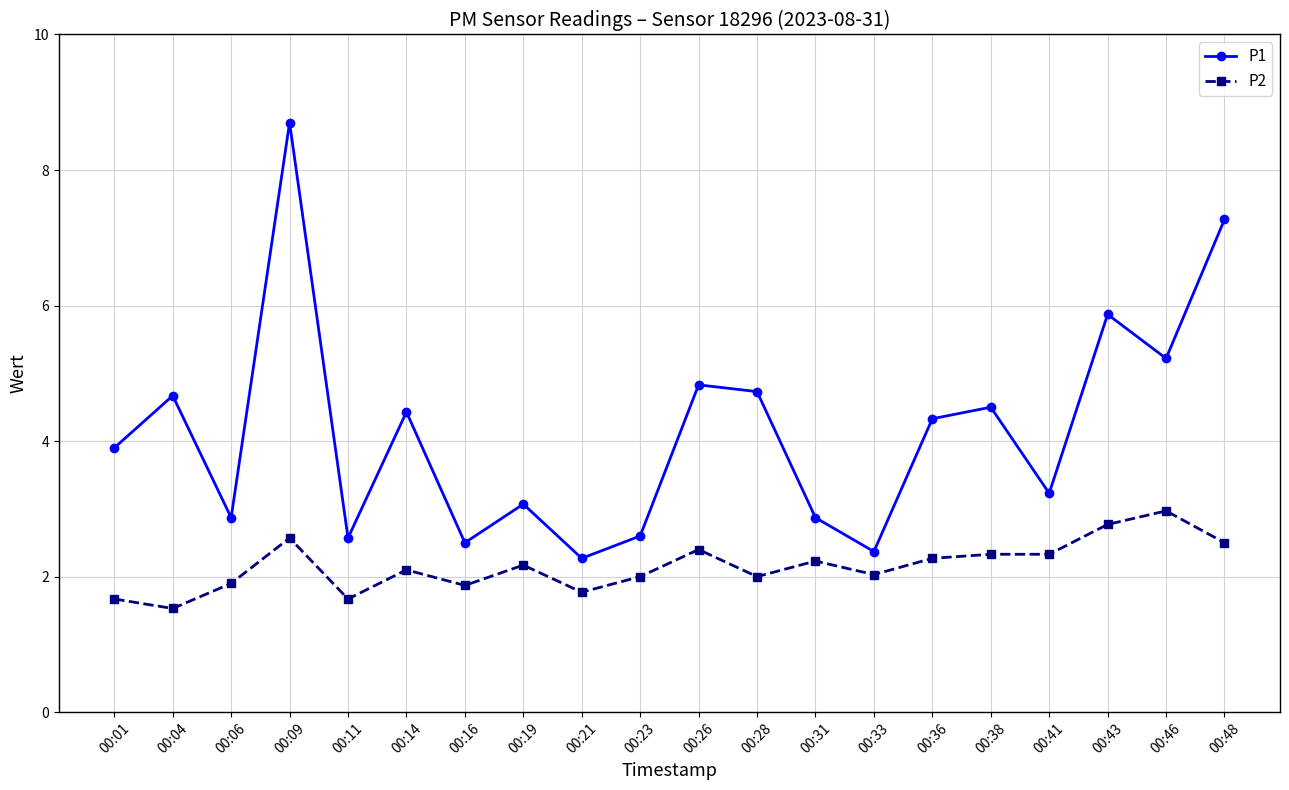

Which category has the lowest value across all series?

00:04